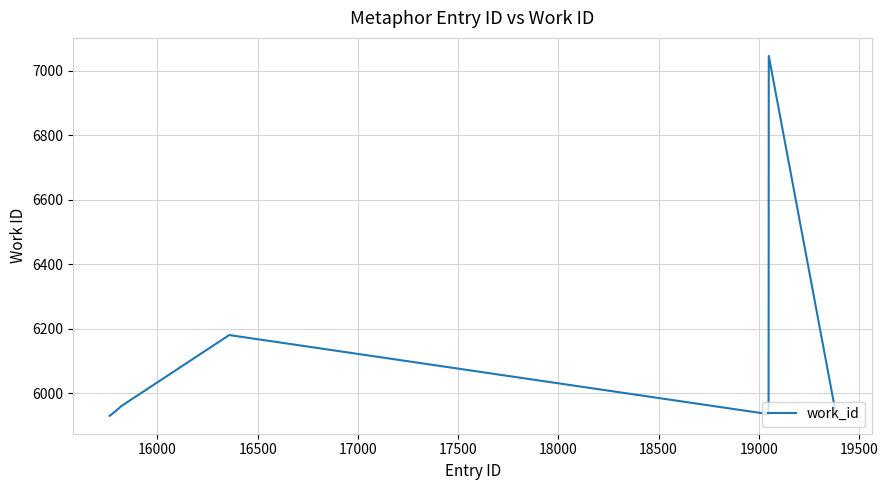

How many lines are shown in the chart?

1